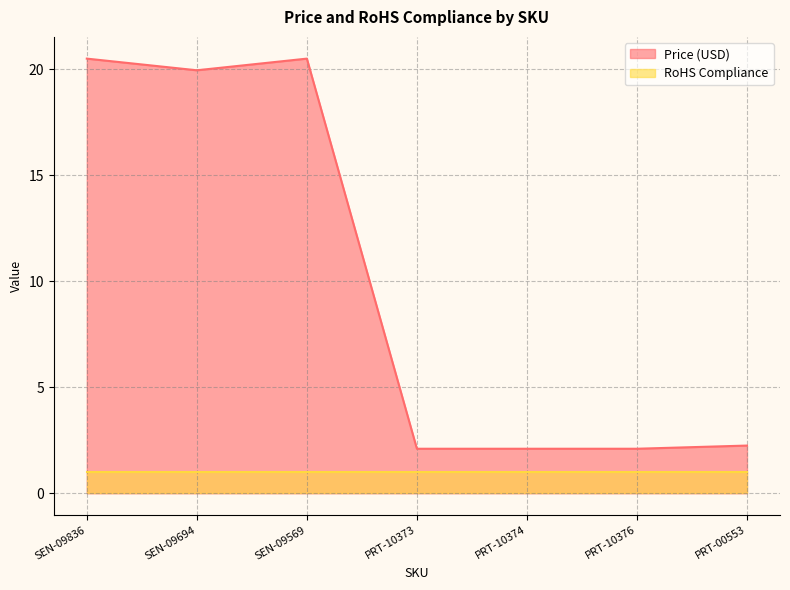

What is the label of the 1st point from the right?

PRT-00553